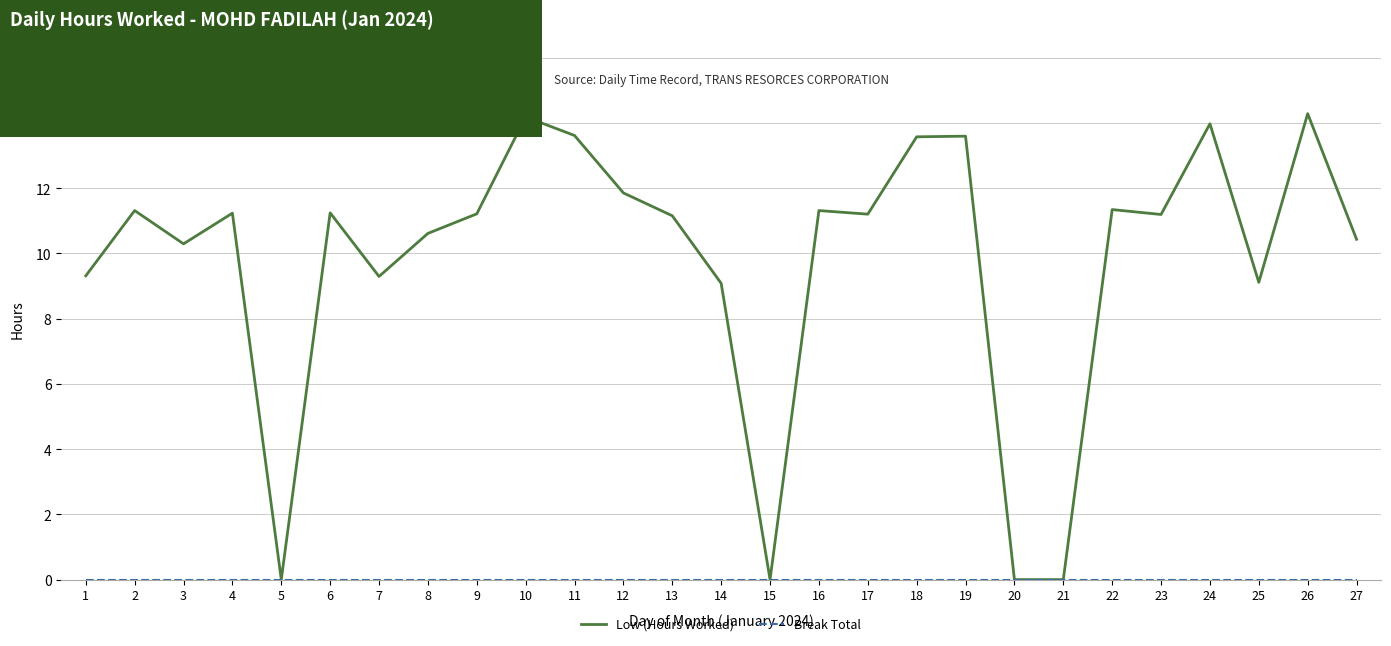

What is the highest value of the Low (Hours Worked) series?

14.3